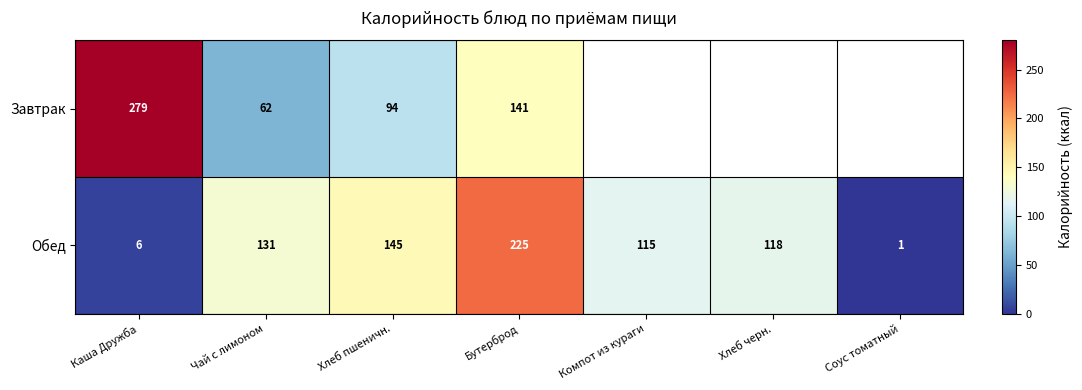

At which category is the sum across all series the highest?

Бутерброд